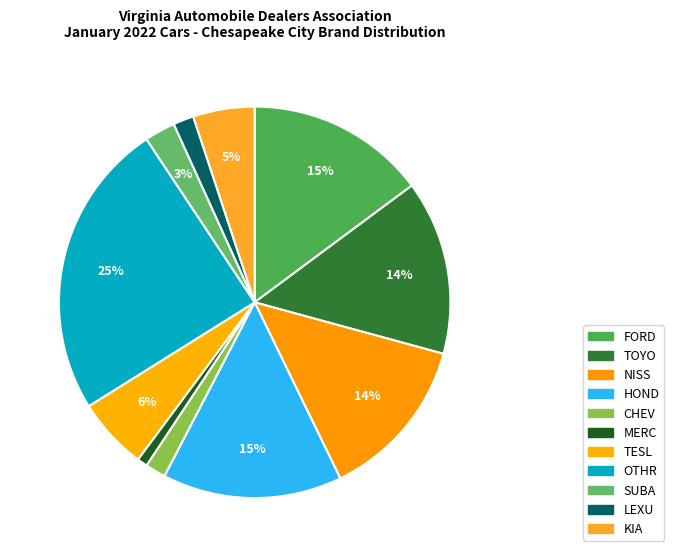

Combined, what portion of the pie is MERC and CHEV?

2.5%